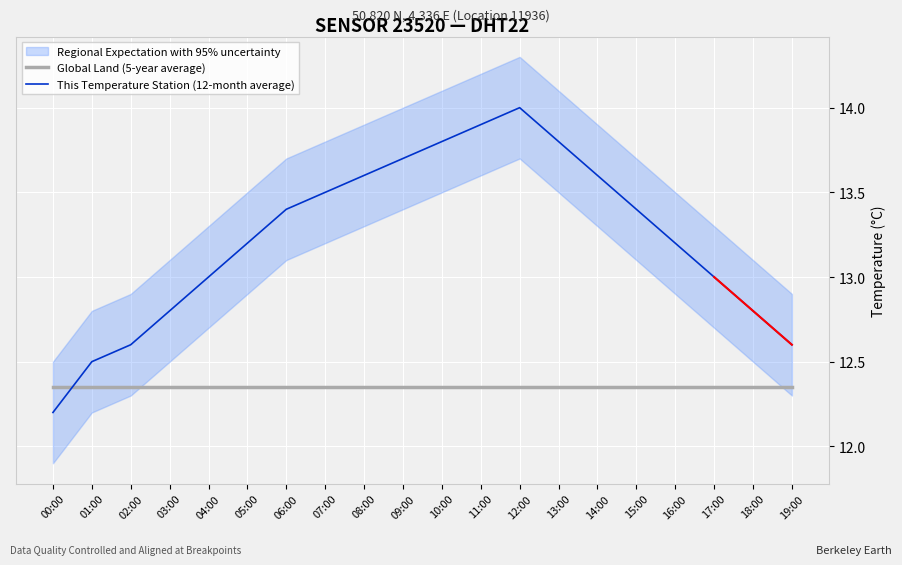

Reading right to left, what are all the values shown in this chart?

Global Land (5-year average): 12.3	12.3	12.3	12.3	12.3	12.3	12.3	12.3	12.3	12.3	12.3	12.3	12.3	12.3	12.3	12.3	12.3	12.3	12.3	12.3
This Temperature Station (12-month average): 12.6	12.8	13.0	13.2	13.4	13.6	13.8	14.0	13.9	13.8	13.7	13.6	13.5	13.4	13.2	13.0	12.8	12.6	12.5	12.2